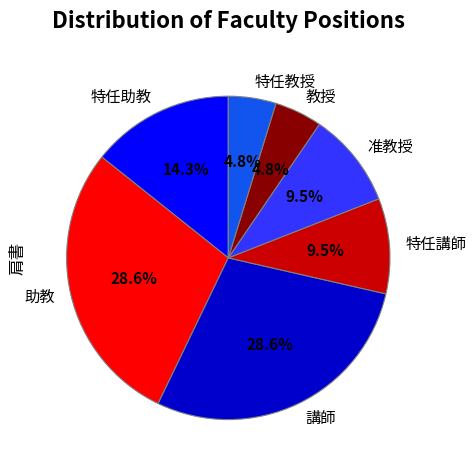

Is there any slice that represents more than half of the pie?

No